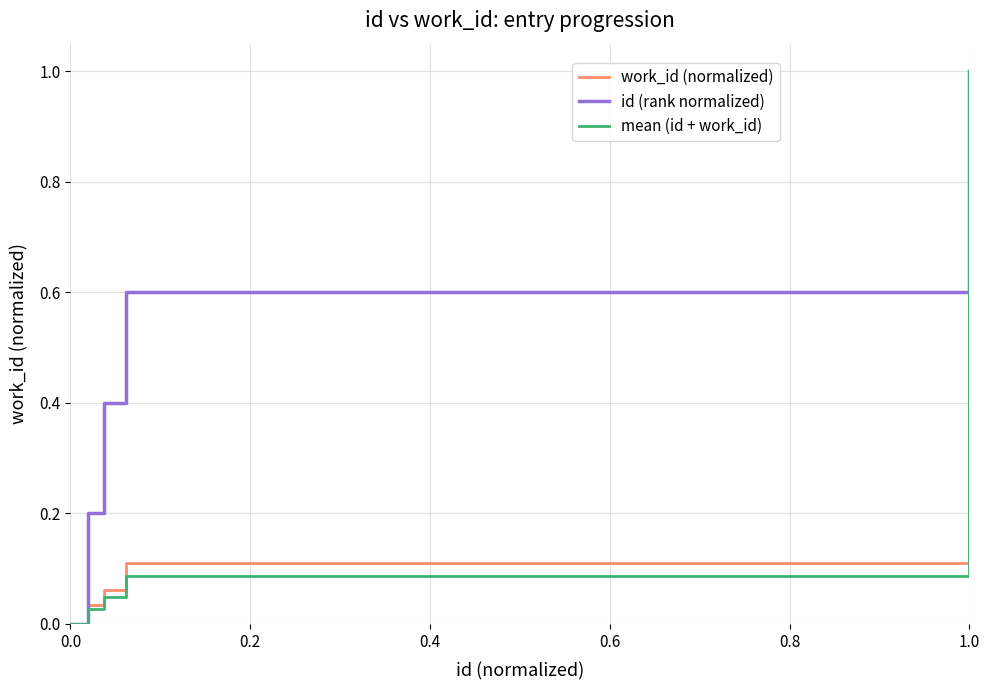

What is the maximum value shown in the chart?

1.0